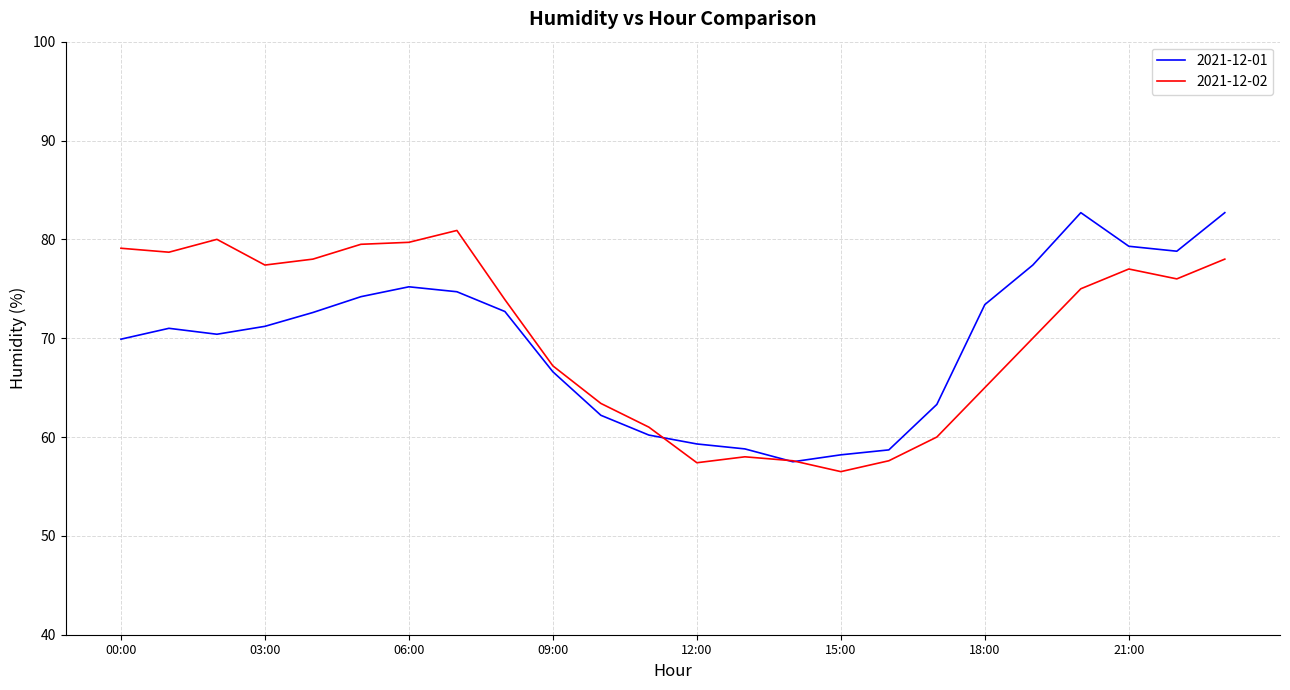

How many interior local peaks does the 2021-12-01 series have?

3